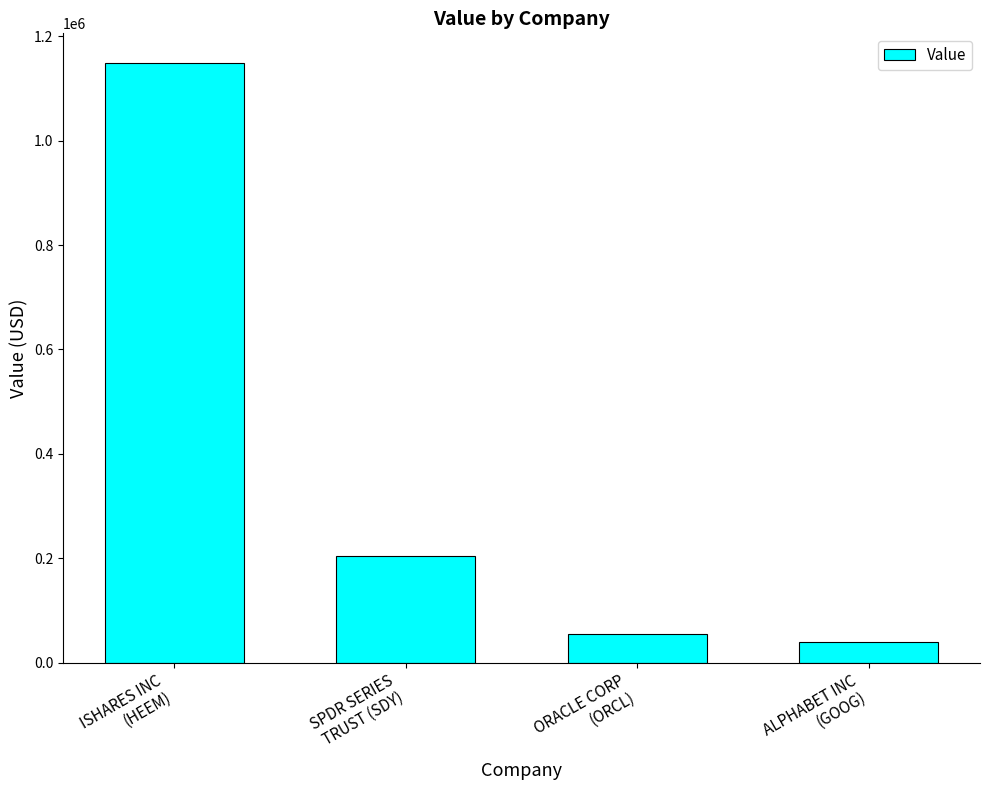

What is the change in value from ISHARES INC
(HEEM) to SPDR SERIES
TRUST (SDY)?

-944000